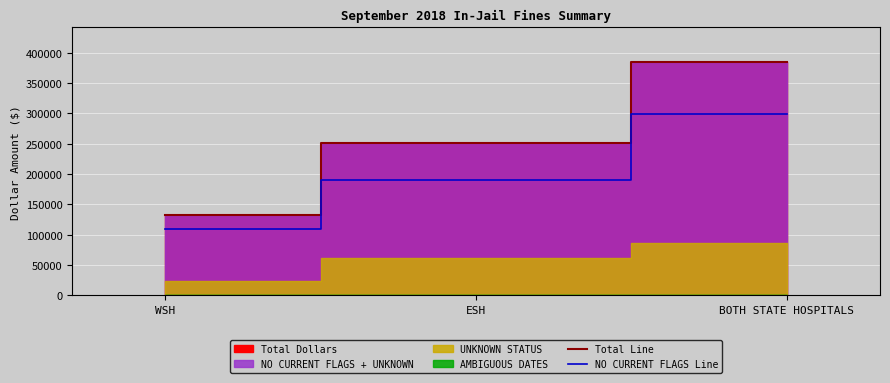

What is the approximate value of NO CURRENT FLAGS Line at BOTH STATE HOSPITALS?

298500